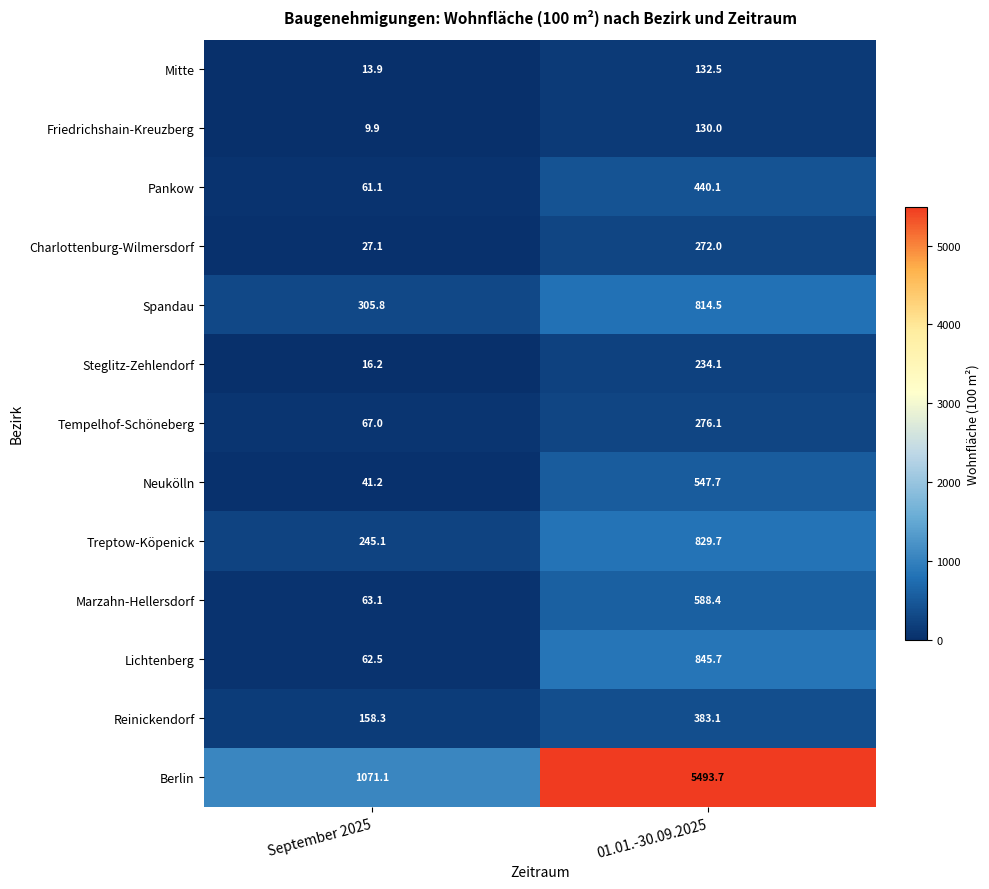

Which category has the highest value across all series?

01.01.-30.09.2025